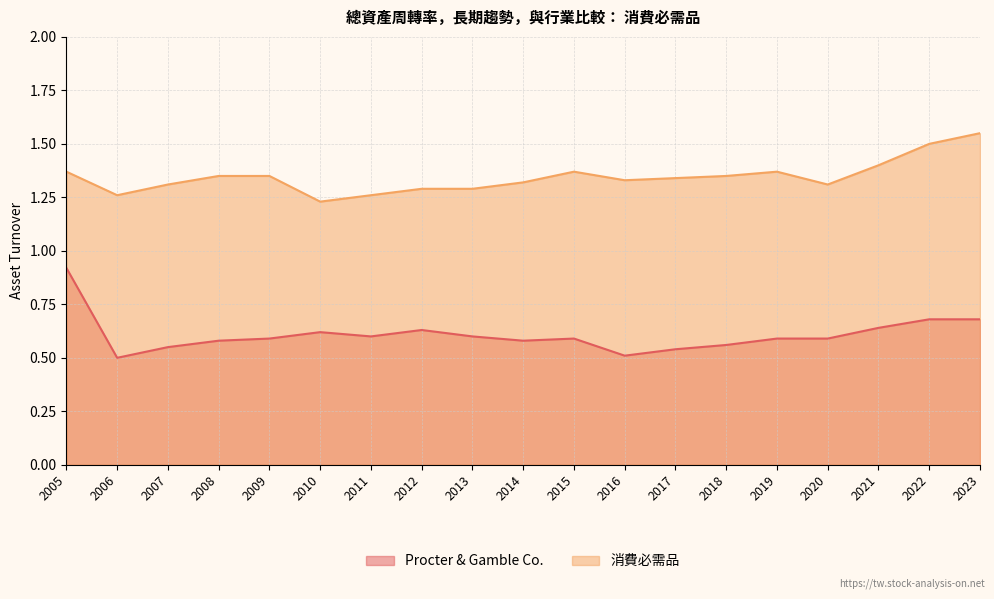

True or false: 消費必需品 has a value of 1.3 at 2012.

True